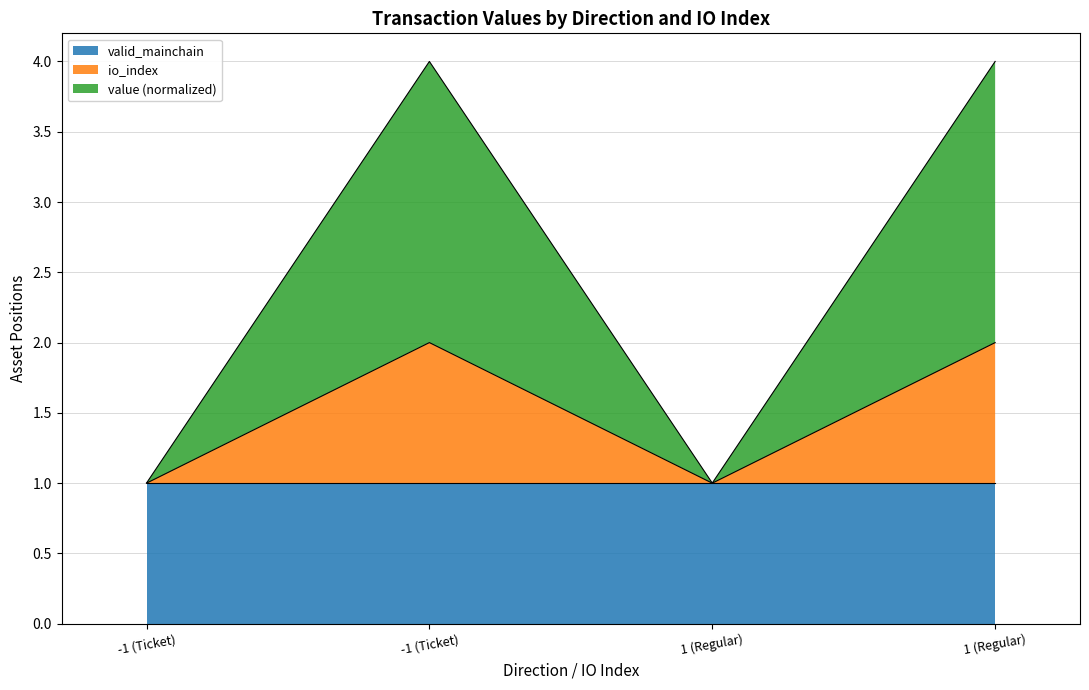

The value of io_index at 1 (Regular) is 1.0. True or false?

True